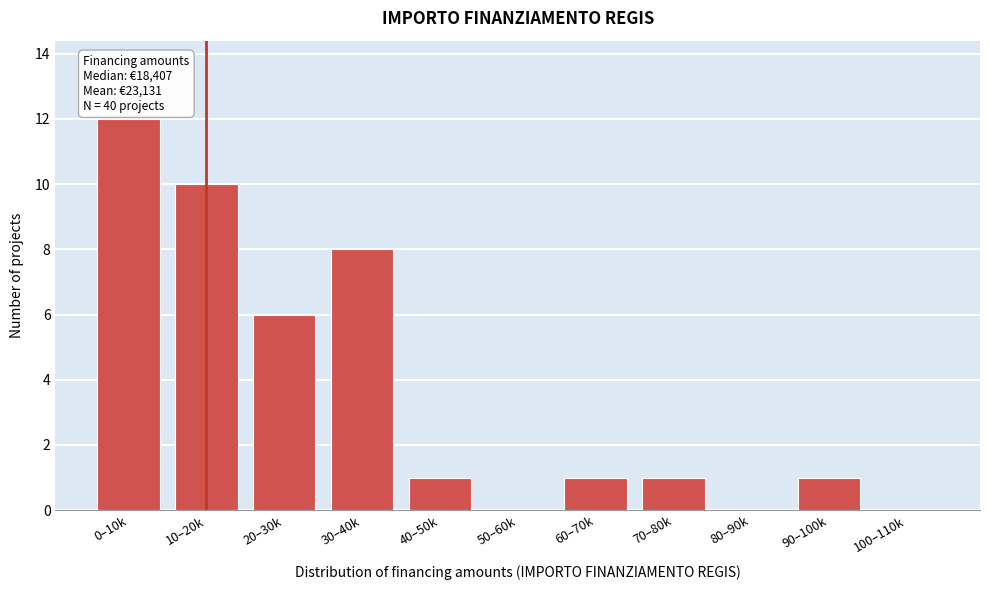

Reading left to right, what are all the values shown in this chart?

0–10k=12	10–20k=10	20–30k=6	30–40k=8	40–50k=1	50–60k=0	60–70k=1	70–80k=1	80–90k=0	90–100k=1	100–110k=0